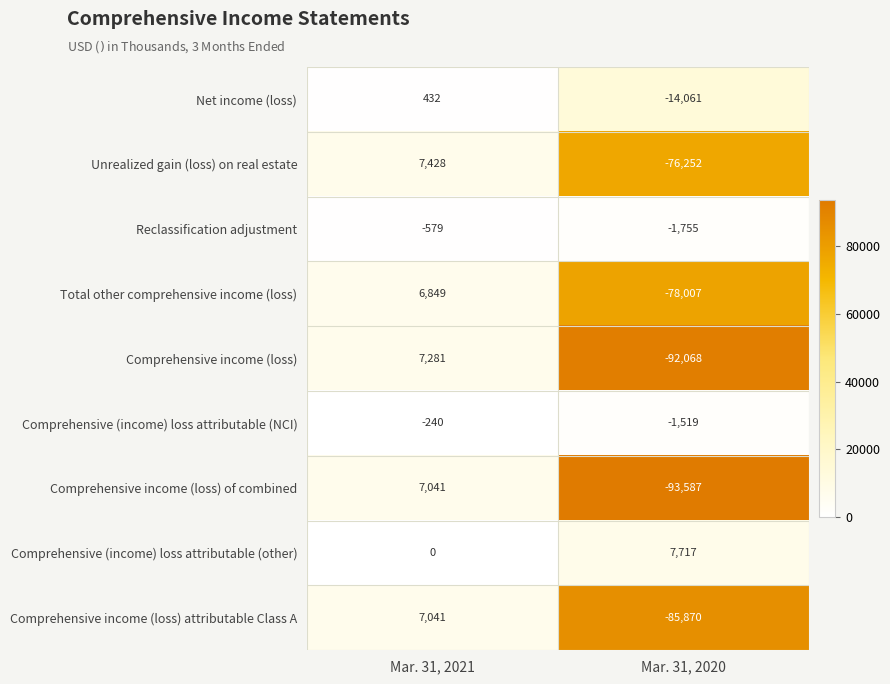

At Mar. 31, 2020, list the series in order from smallest to largest.

Comprehensive income (loss) of combined, Comprehensive income (loss), Comprehensive income (loss) attributable Class A, Total other comprehensive income (loss), Unrealized gain (loss) on real estate, Net income (loss), Reclassification adjustment, Comprehensive (income) loss attributable (NCI), Comprehensive (income) loss attributable (other)